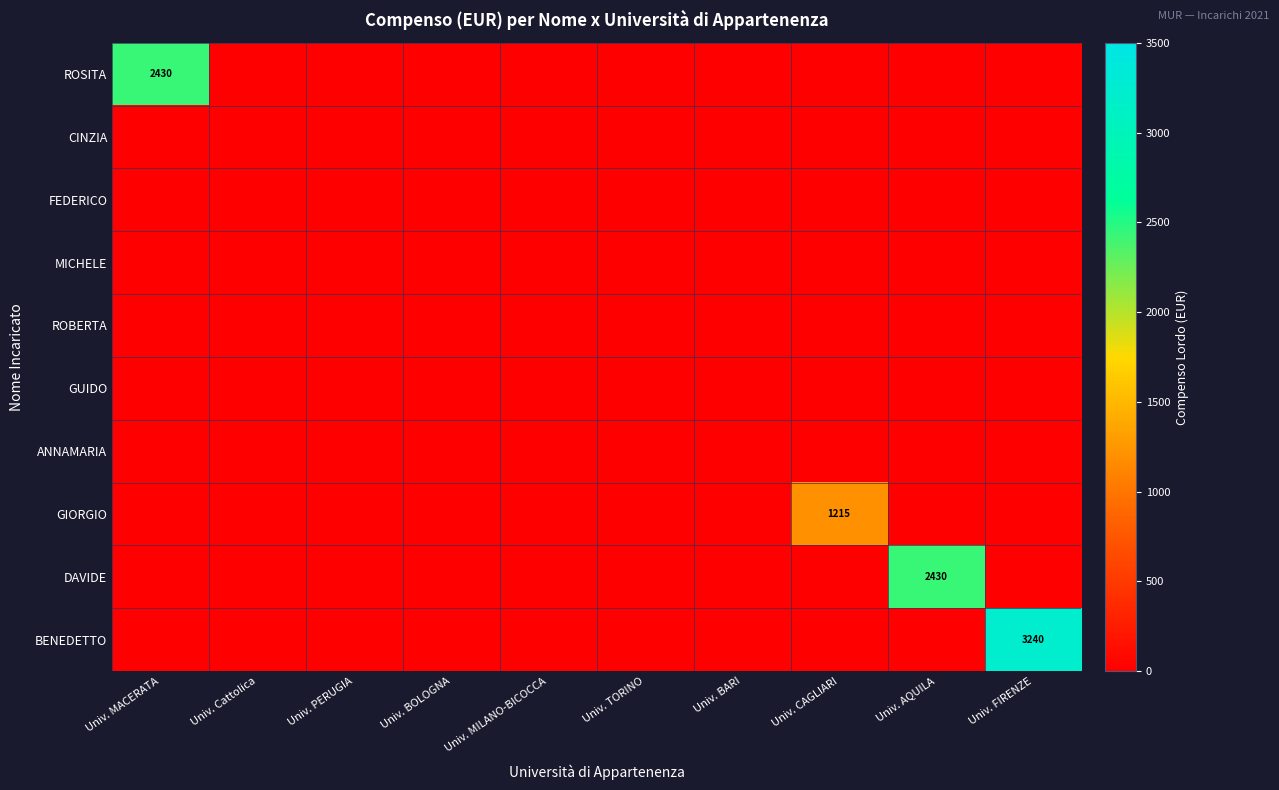

Between Univ. PERUGIA and Univ. BOLOGNA, which series saw the biggest shift?

ROSITA